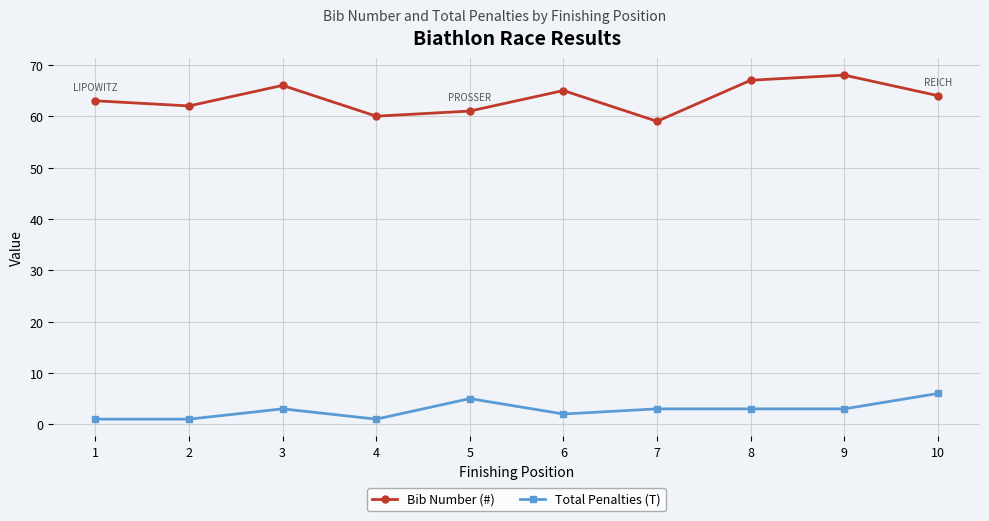

At which category does Bib Number (#) reach its first local peak?

3